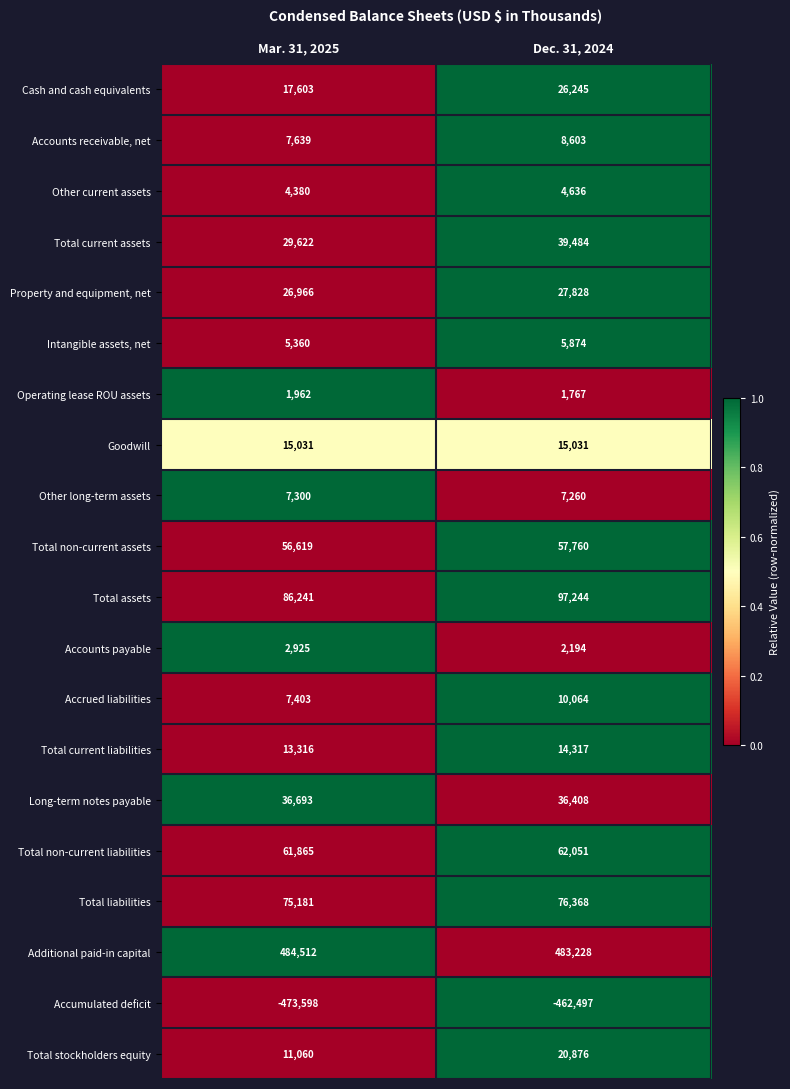

At which category is the sum across all series the highest?

Dec. 31, 2024